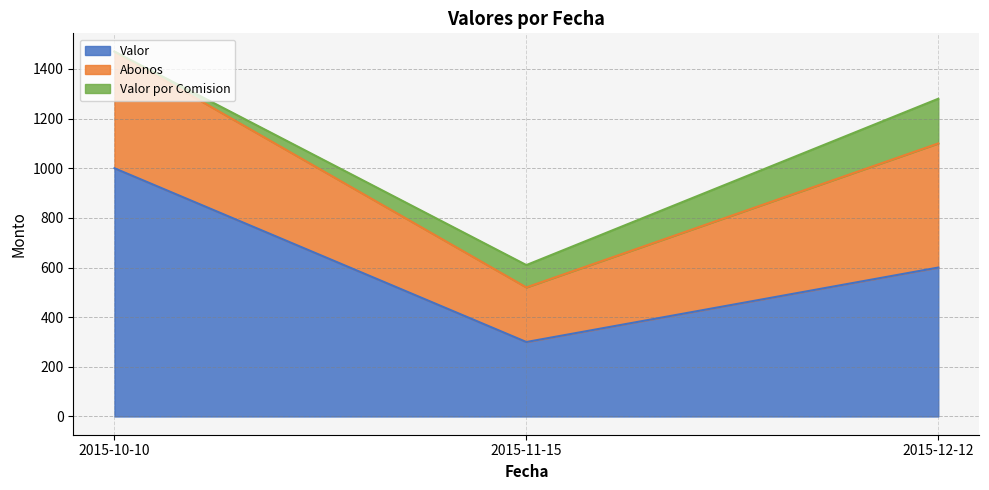

What is the difference between the maximum and minimum values in the Abonos series?

280